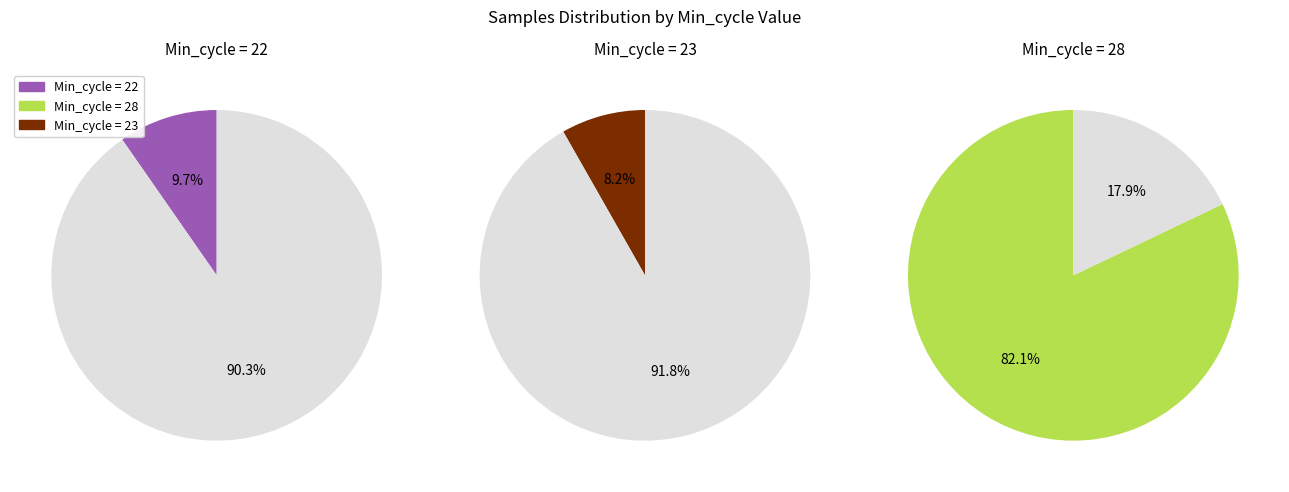

Does 23 account for over 50% of the chart?

No